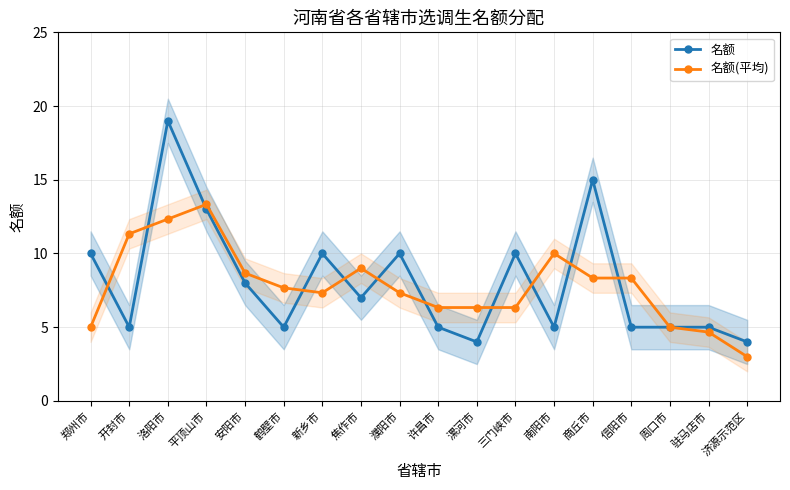

Count the number of categories in the chart.

18